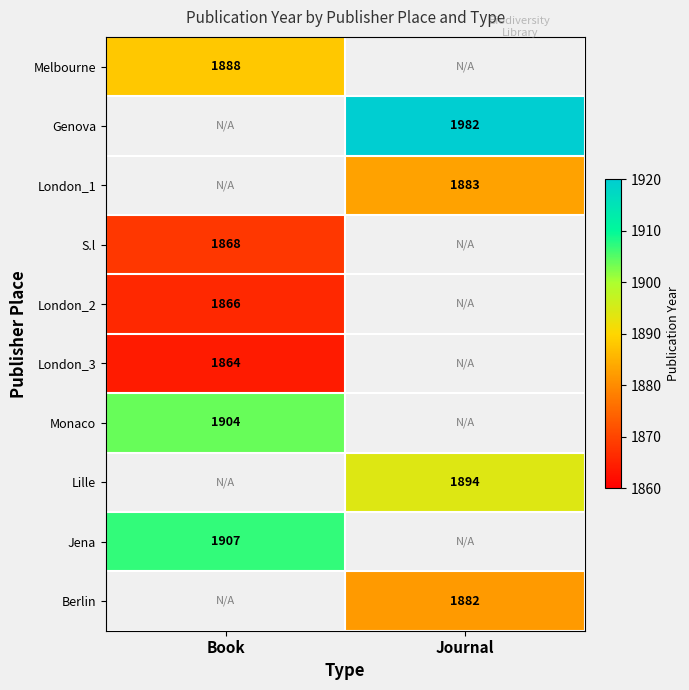

What is the greatest value displayed?

1982.0